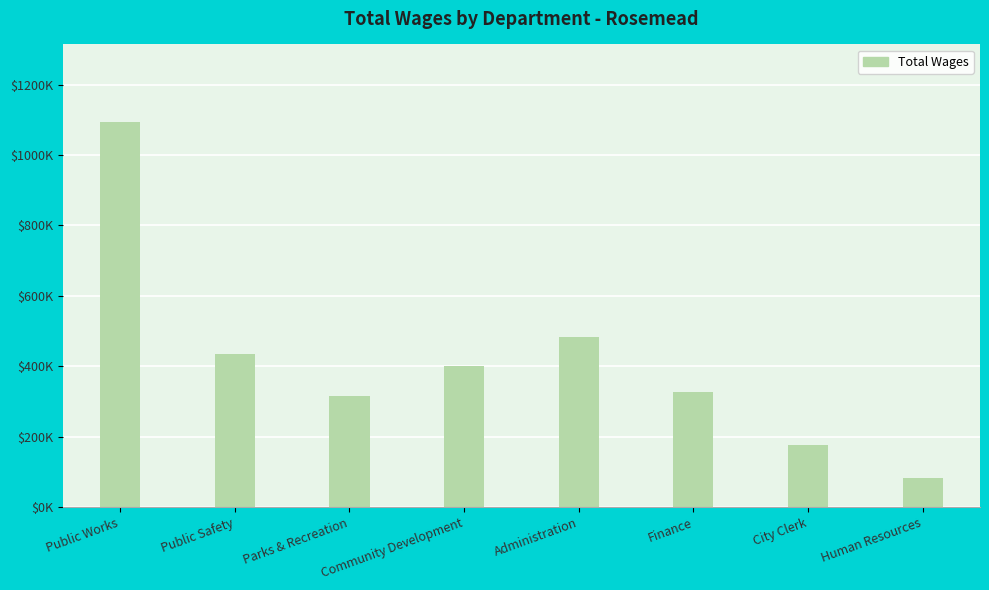

Rank the categories by value from highest to lowest.

Public Works, Administration, Public Safety, Community Development, Finance, Parks & Recreation, City Clerk, Human Resources